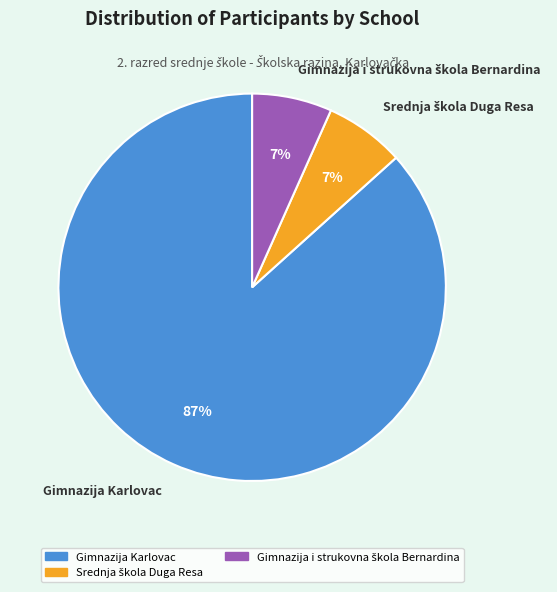

To the nearest percent, what is the average slice percentage?

33%